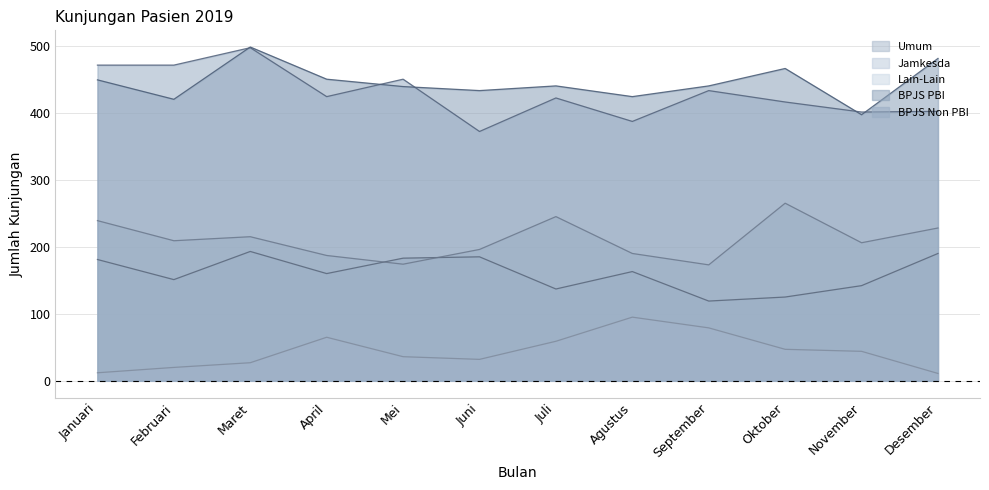

What is the total value across all series at November?

1190